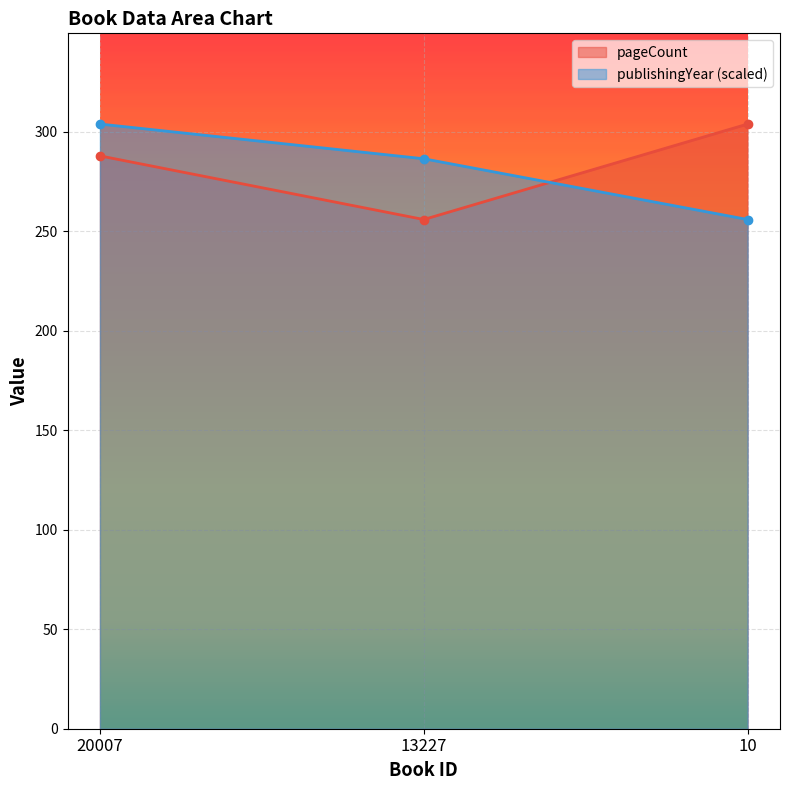

How many data points in pageCount are above 288?

1